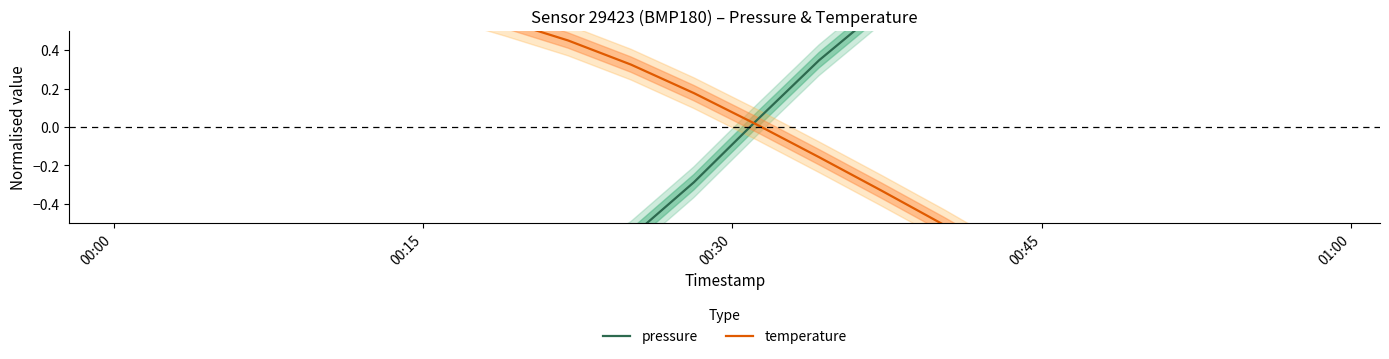

Which series has the widest spread of values?

temperature